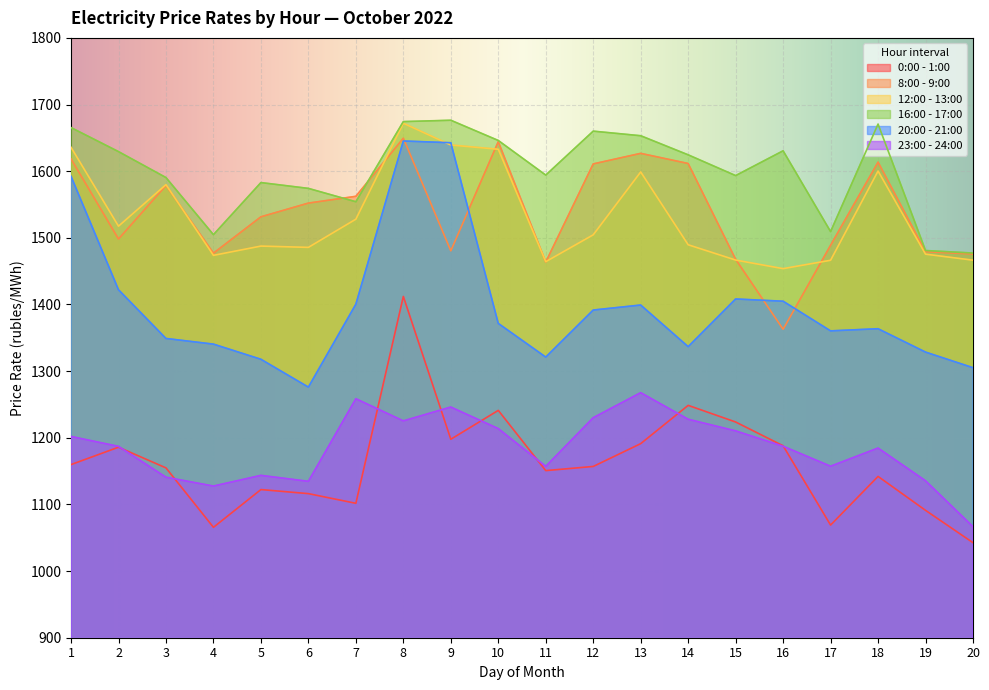

What value does the 16:00 - 17:00 series have at 10?

1646.1